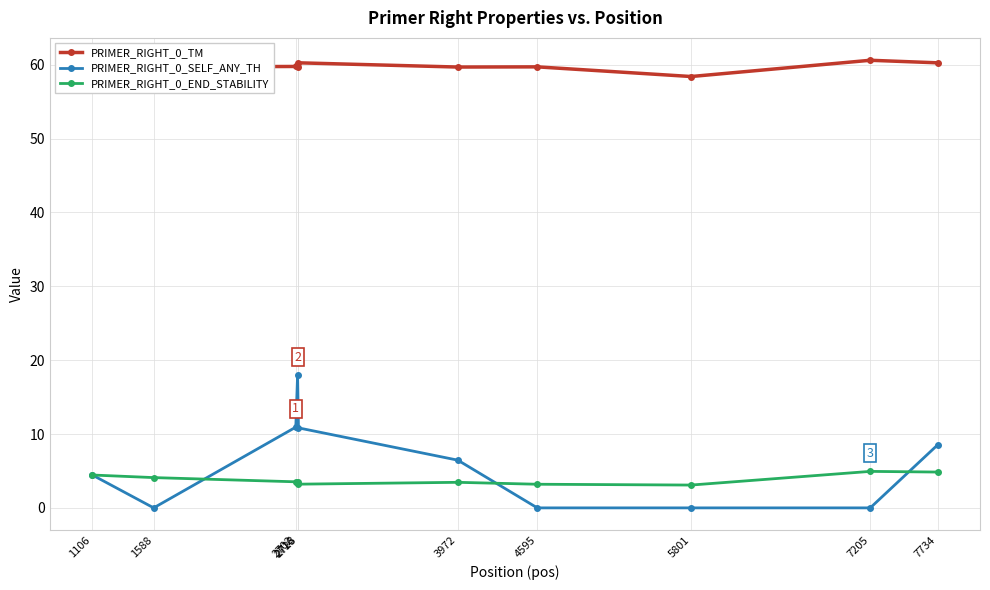

True or false: PRIMER_RIGHT_0_TM and PRIMER_RIGHT_0_END_STABILITY cross at least once.

False